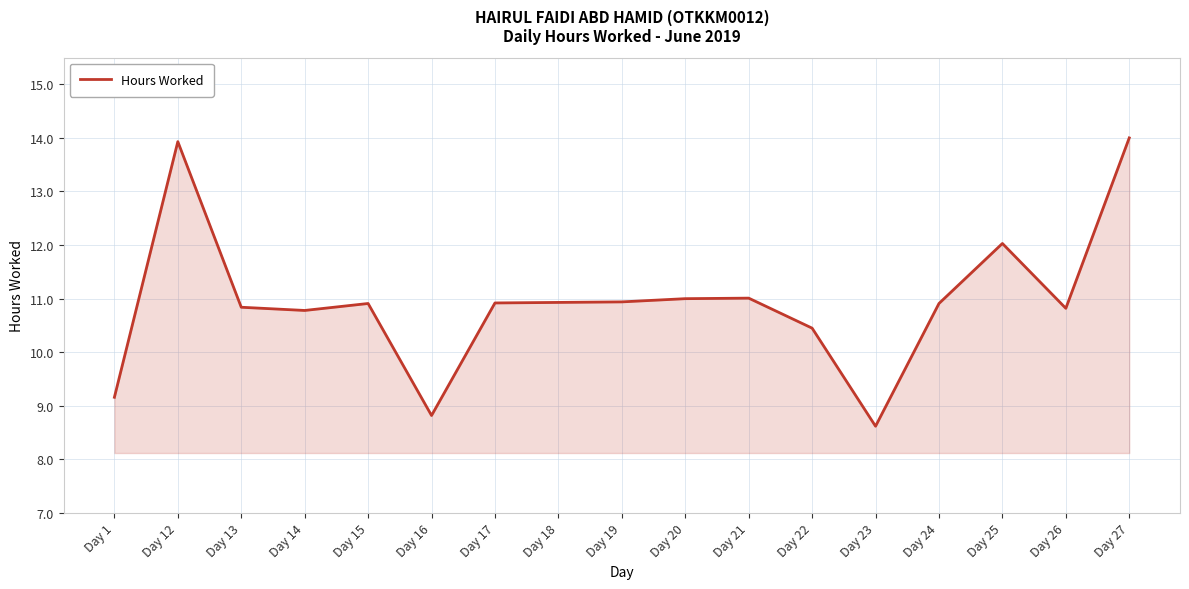

What is the difference between the maximum and minimum values?

5.4